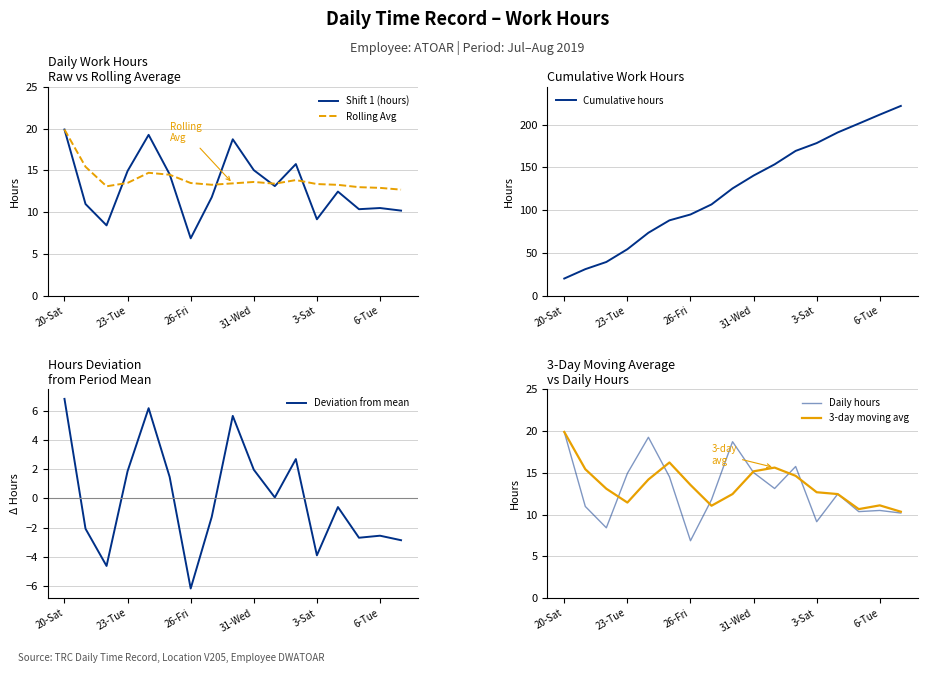

Between 10 and 3-Sat, which is larger?

3-Sat